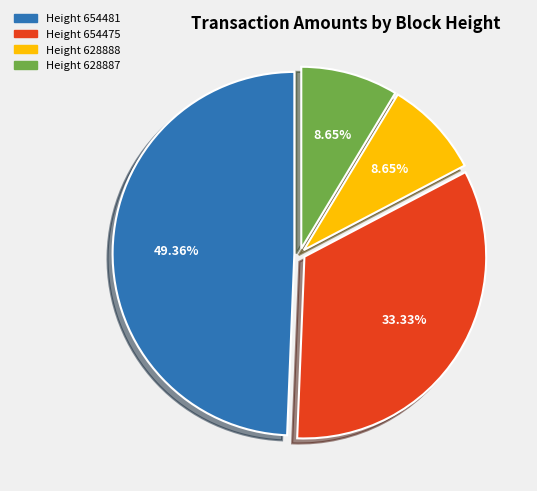

To the nearest percent, what is the difference between the largest and smallest slice percentages?

41%